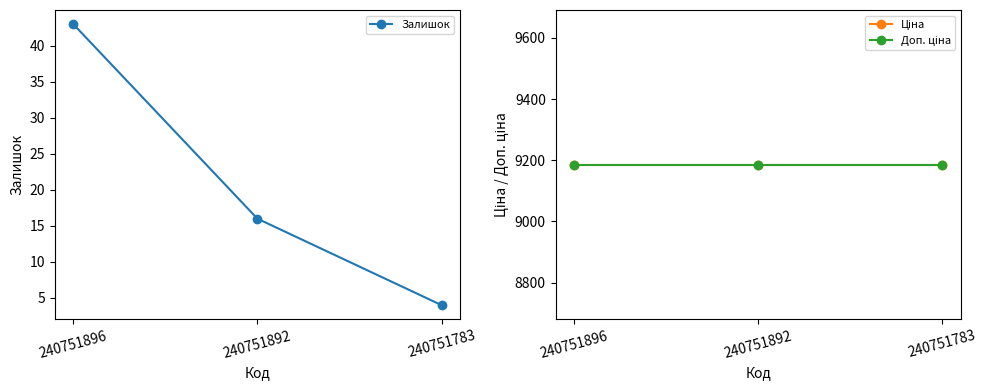

What is the minimum value for Доп. ціна?

9185.9